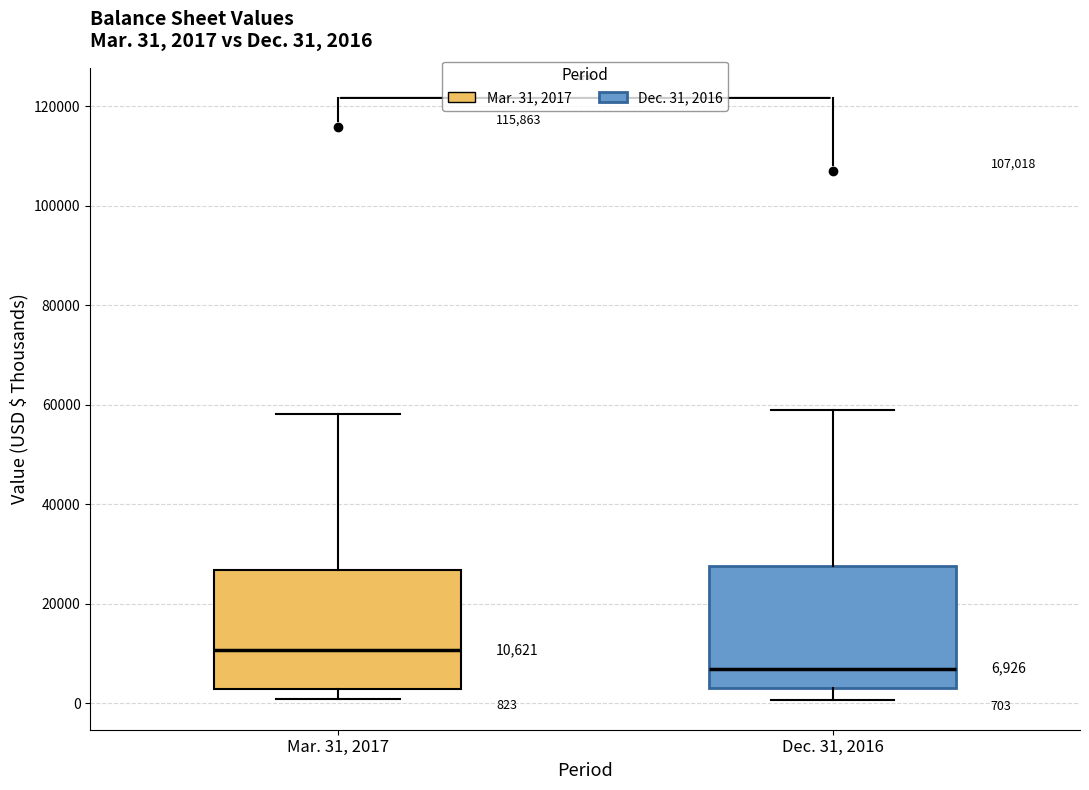

Which box has the lowest median line?

Dec. 31, 2016